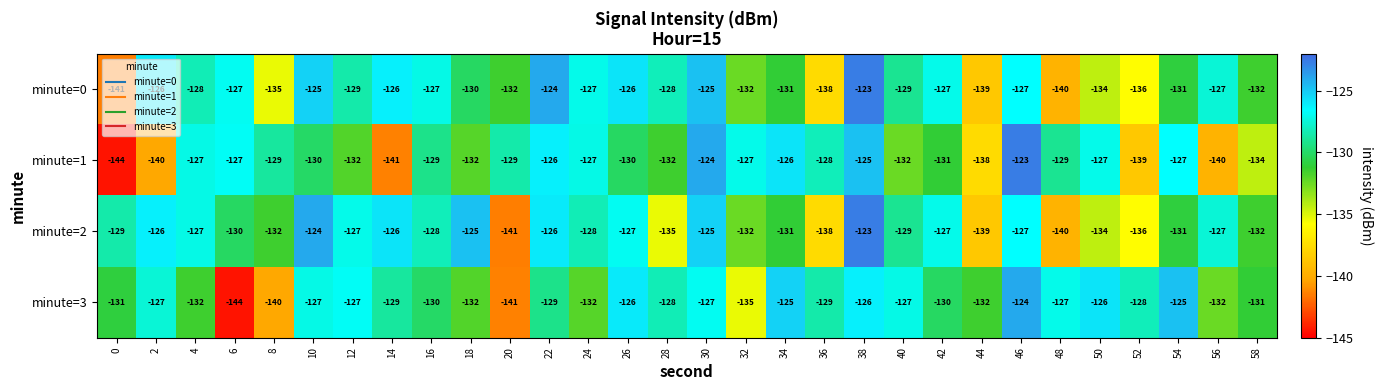

Between 4 and 14, which series saw the biggest shift?

minute=1